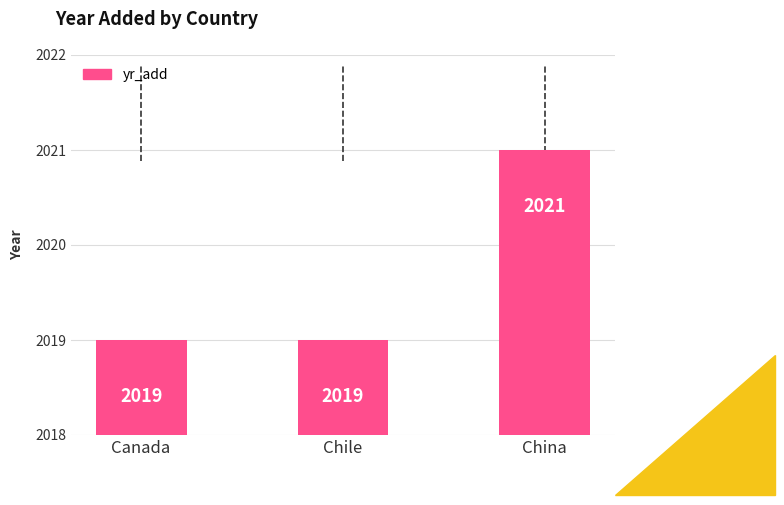

Which category has the highest value across all series?

China